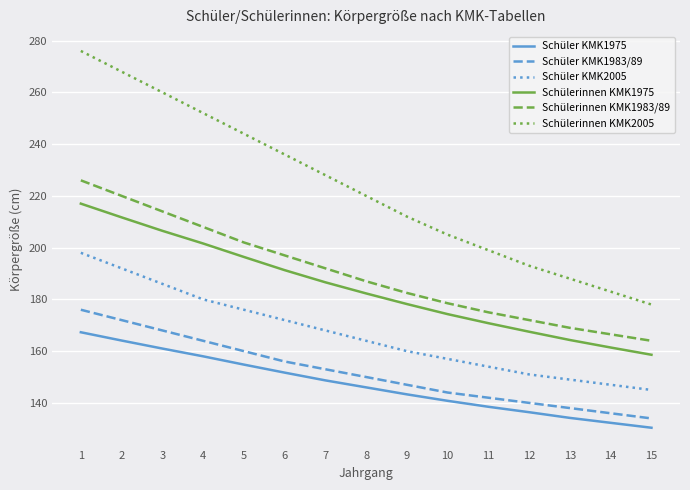

Rank the series by their maximum value, from lowest to highest.

Schüler KMK1975, Schüler KMK1983/89, Schüler KMK2005, Schülerinnen KMK1975, Schülerinnen KMK1983/89, Schülerinnen KMK2005